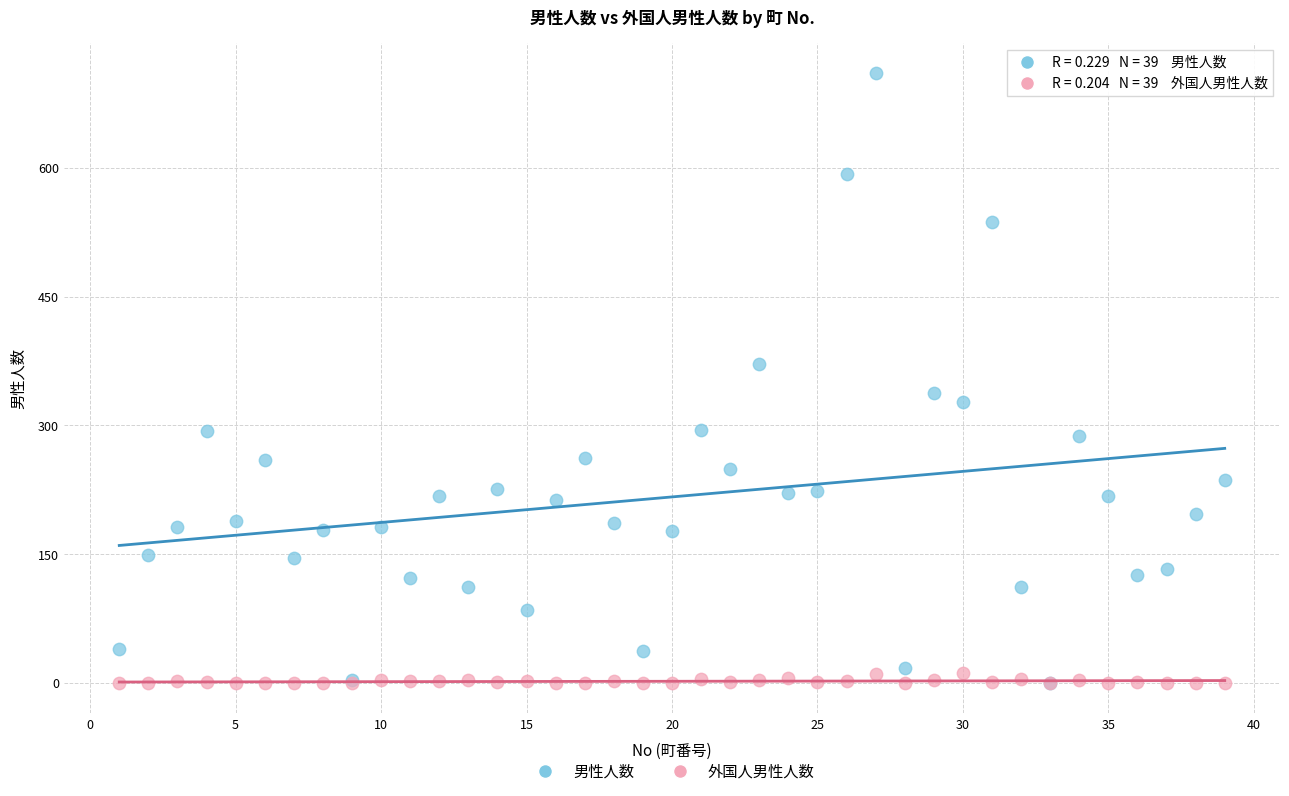

What are all the series names shown in the legend?

男性人数, 外国人男性人数